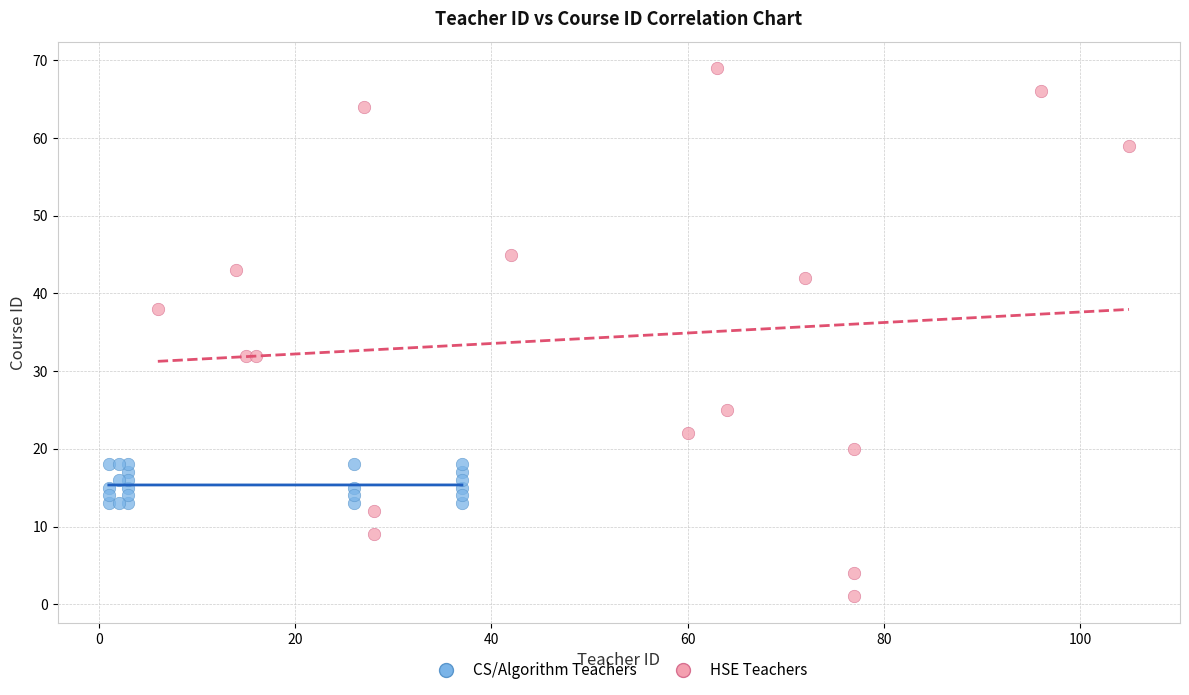

What are all the series names shown in the legend?

CS/Algorithm Teachers, HSE Teachers